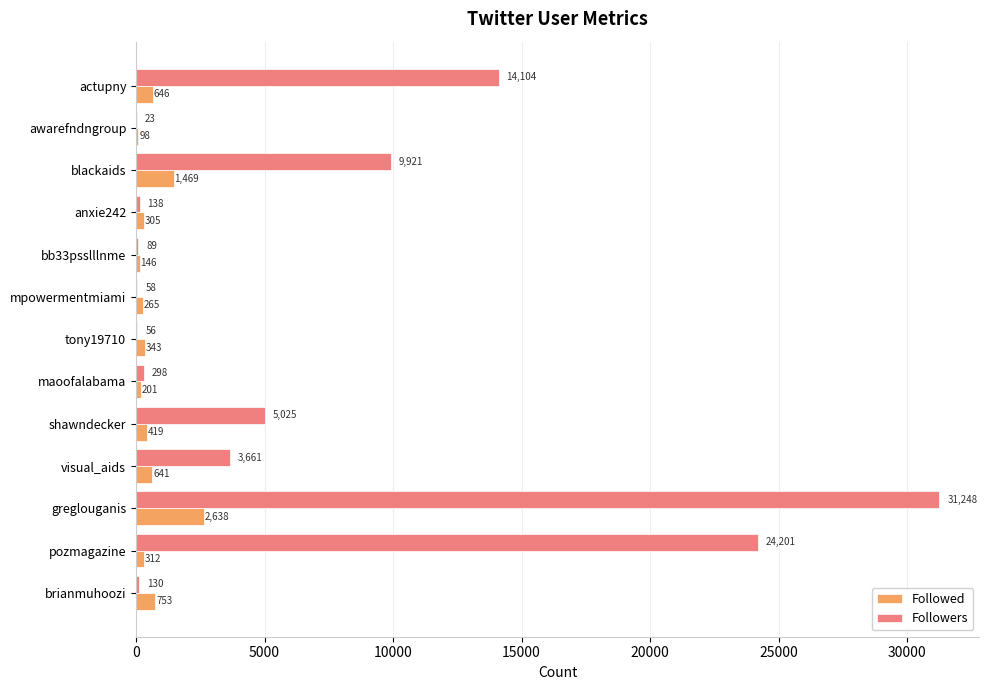

Which series changed the most between shawndecker and tony19710?

Followers